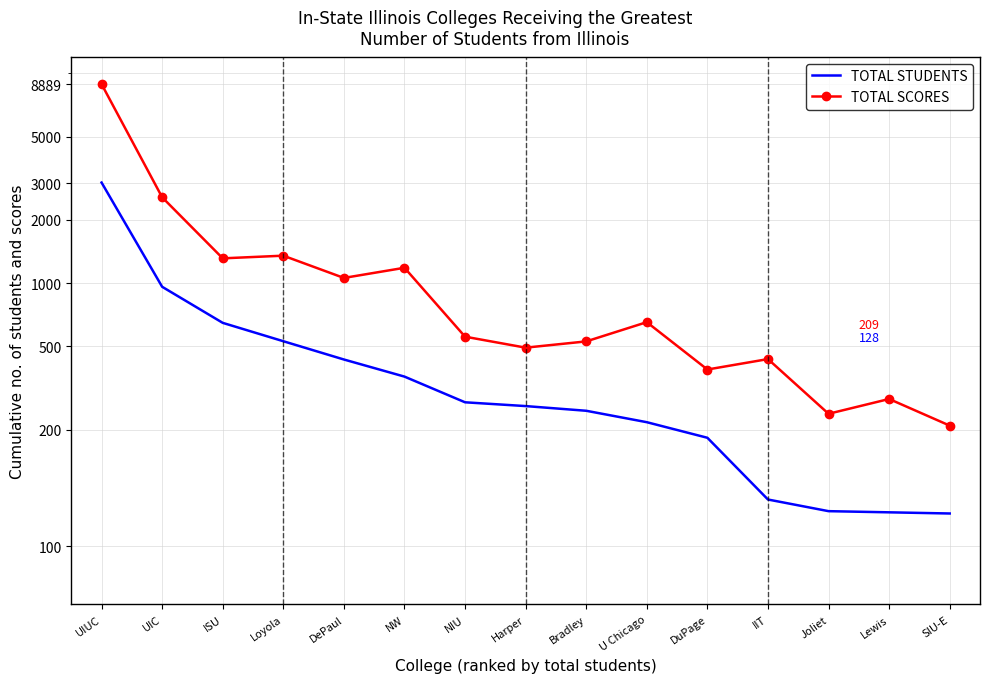

Reading left to right, extract all data points from this chart.

TOTAL STUDENTS: 3016	960	646	528	432	358	270	259	246	217	193	140	130	129	128
TOTAL SCORES: 8889	2565	1312	1351	1058	1183	555	492	527	651	387	434	238	280	209